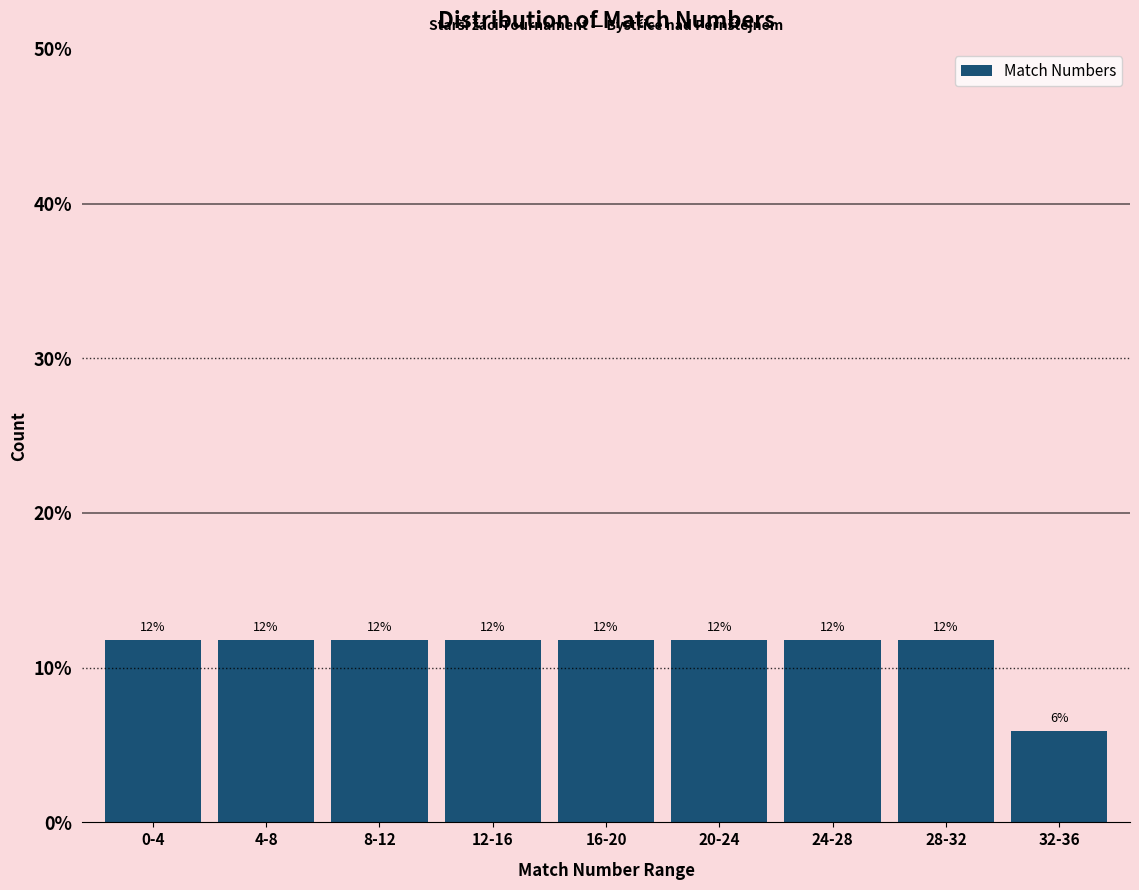

How many bars are there in total?

9